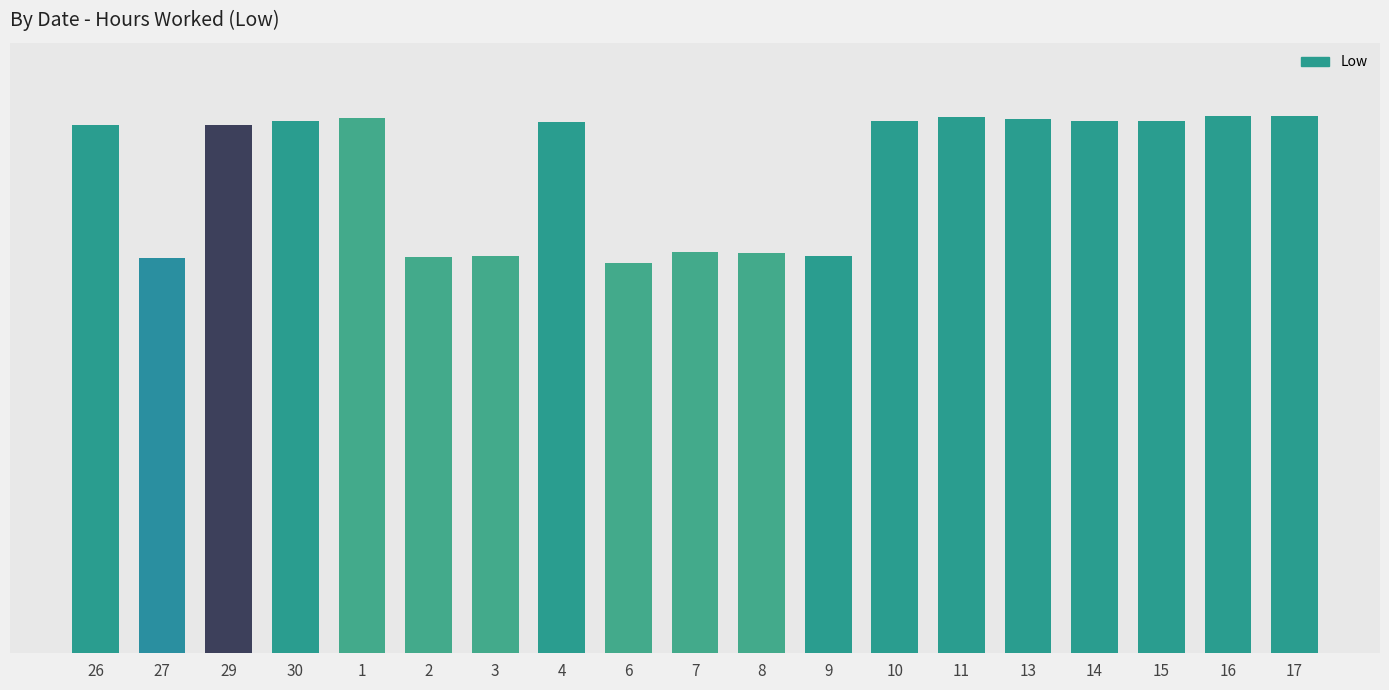

What is the difference between the values at 4 and 6?

3.2